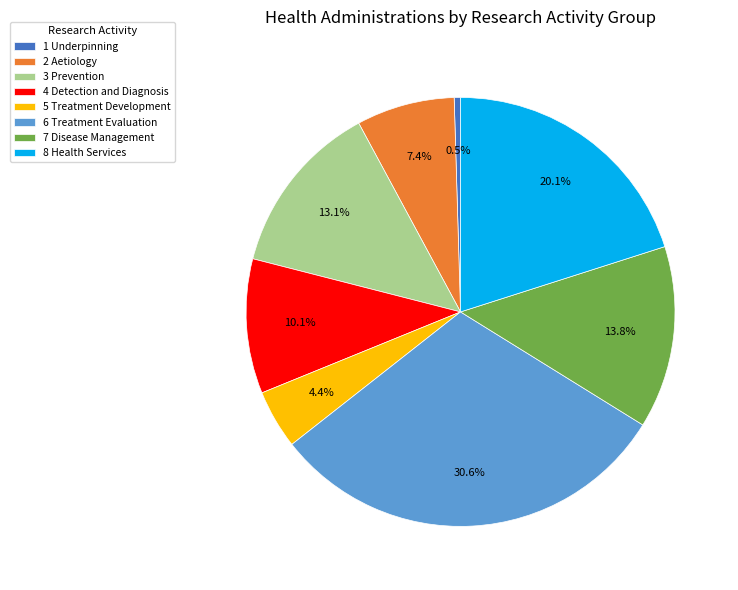

Rank the categories by value from highest to lowest.

6 Treatment Evaluation, 8 Health Services, 7 Disease Management, 3 Prevention, 4 Detection and Diagnosis, 2 Aetiology, 5 Treatment Development, 1 Underpinning